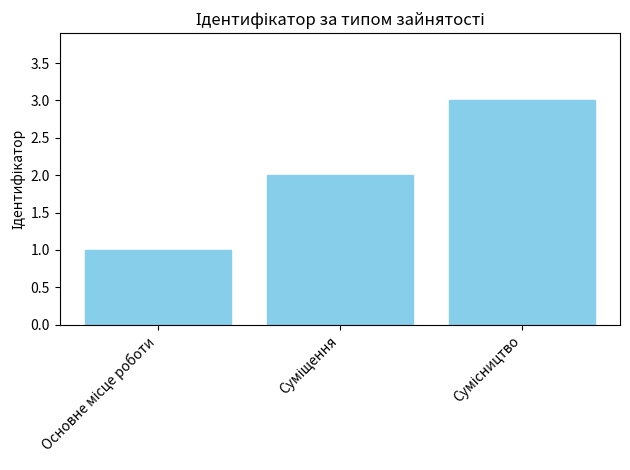

What is the sum of all values?

6